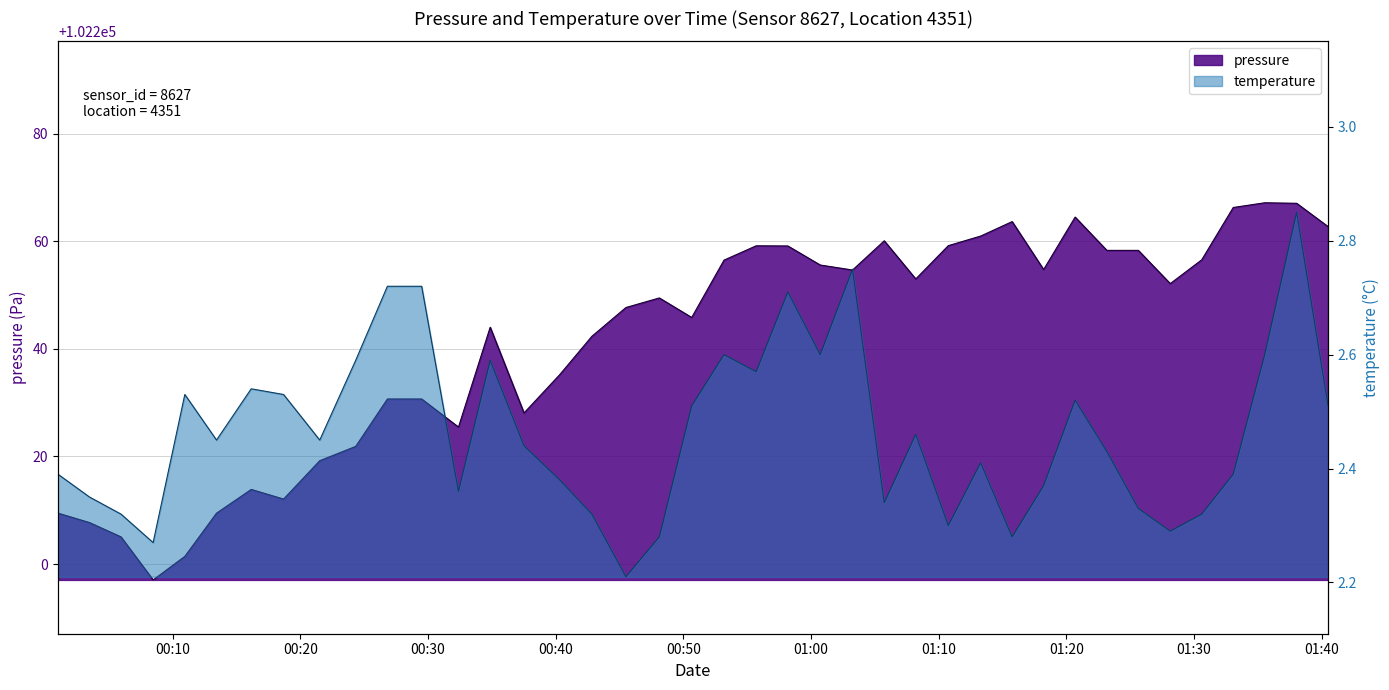

Does the chart display data point markers on the line(s)?

No